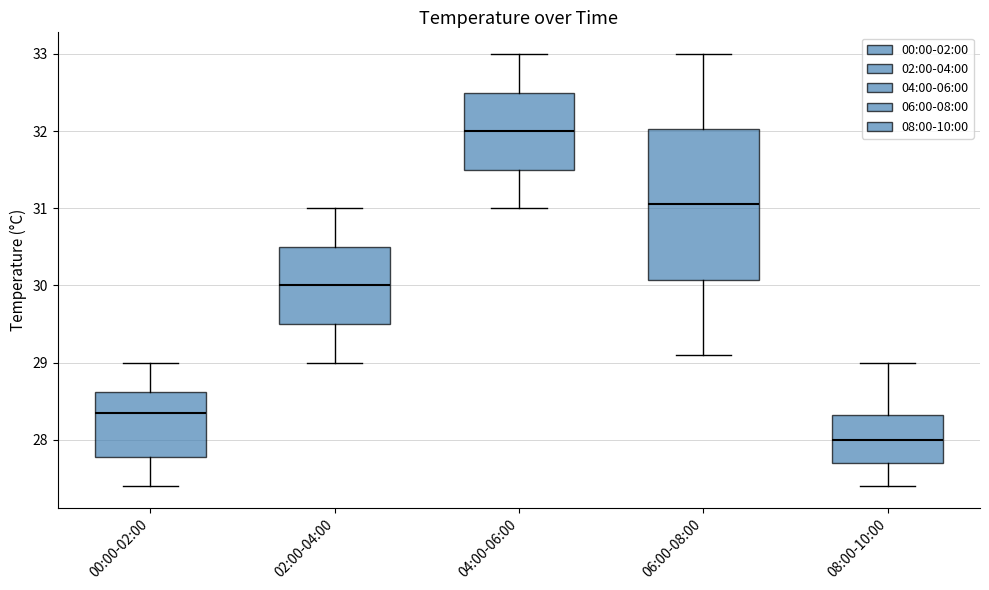

Which box has the highest median line?

04:00-06:00